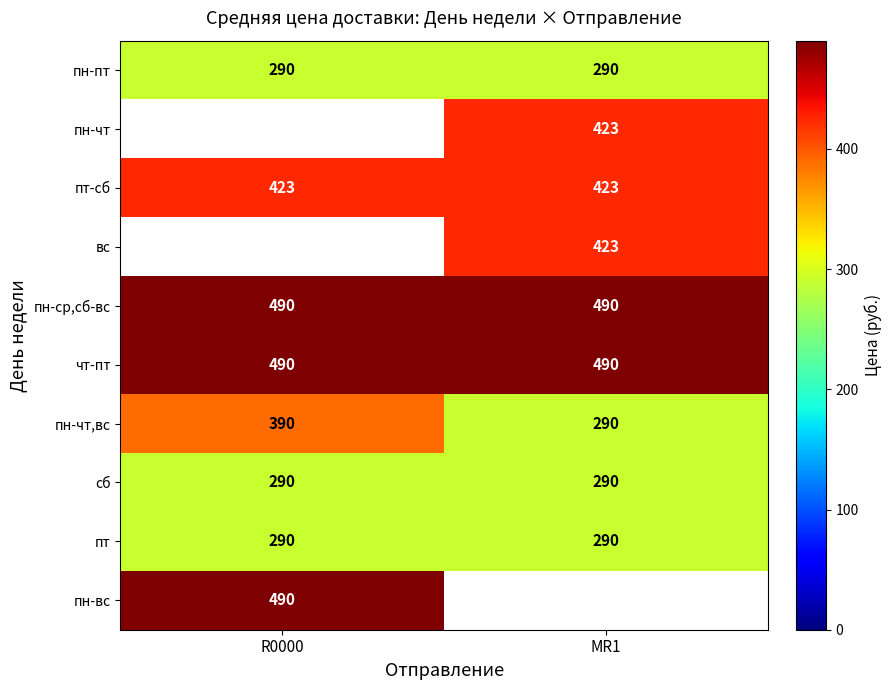

What is the sum of all пн-чт,вс values?

680